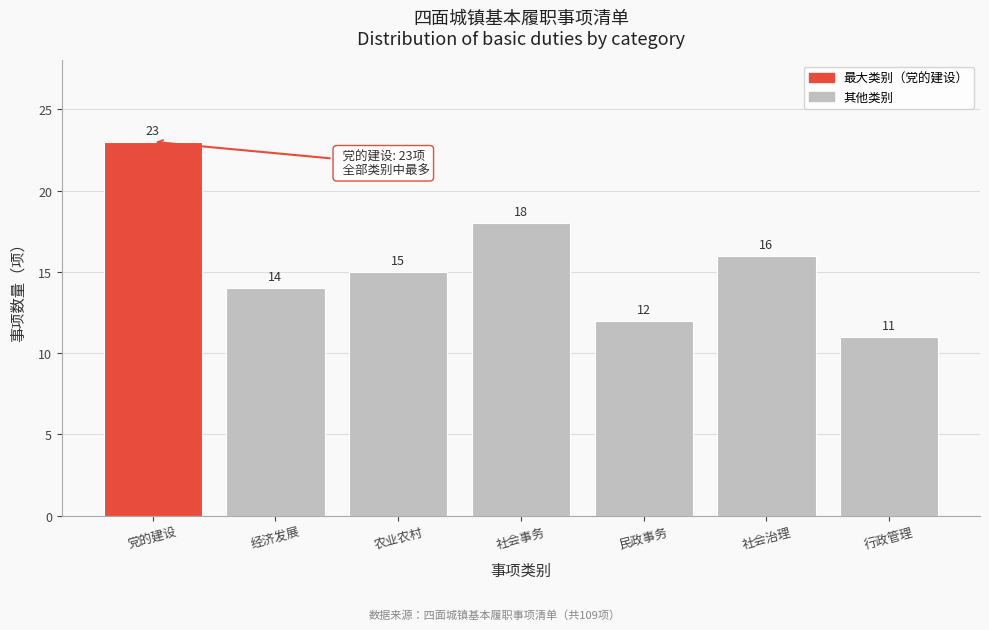

Reading left to right, list all the values displayed in this chart.

党的建设=23	经济发展=14	农业农村=15	社会事务=18	民政事务=12	社会治理=16	行政管理=11